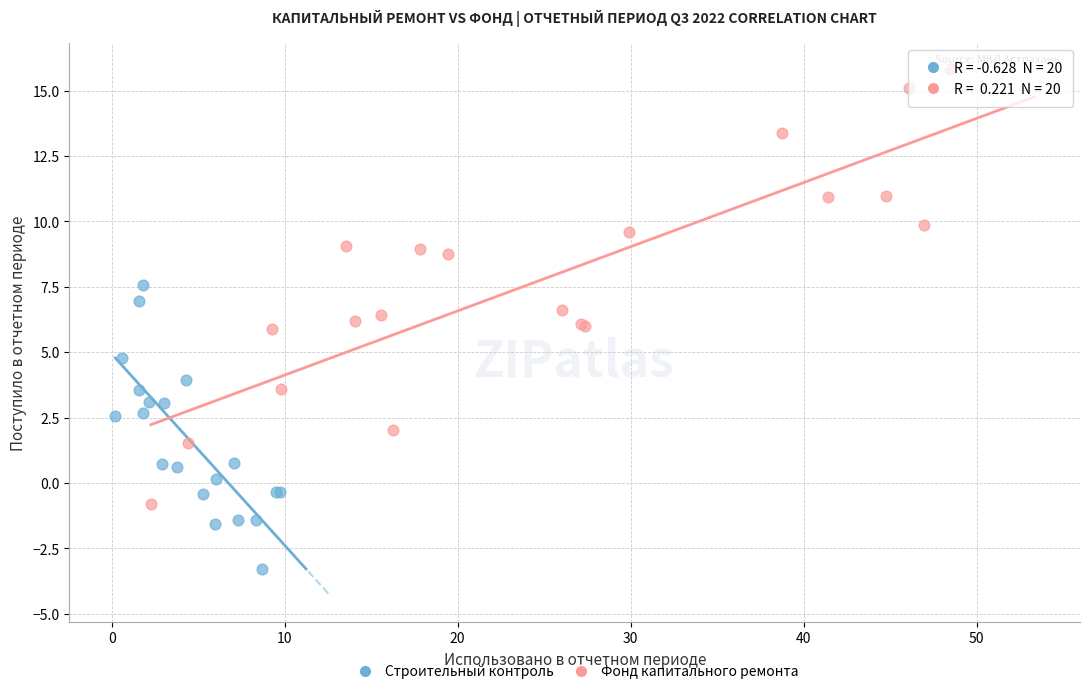

Which series has the widest spread of Y values?

Фонд капитального ремонта